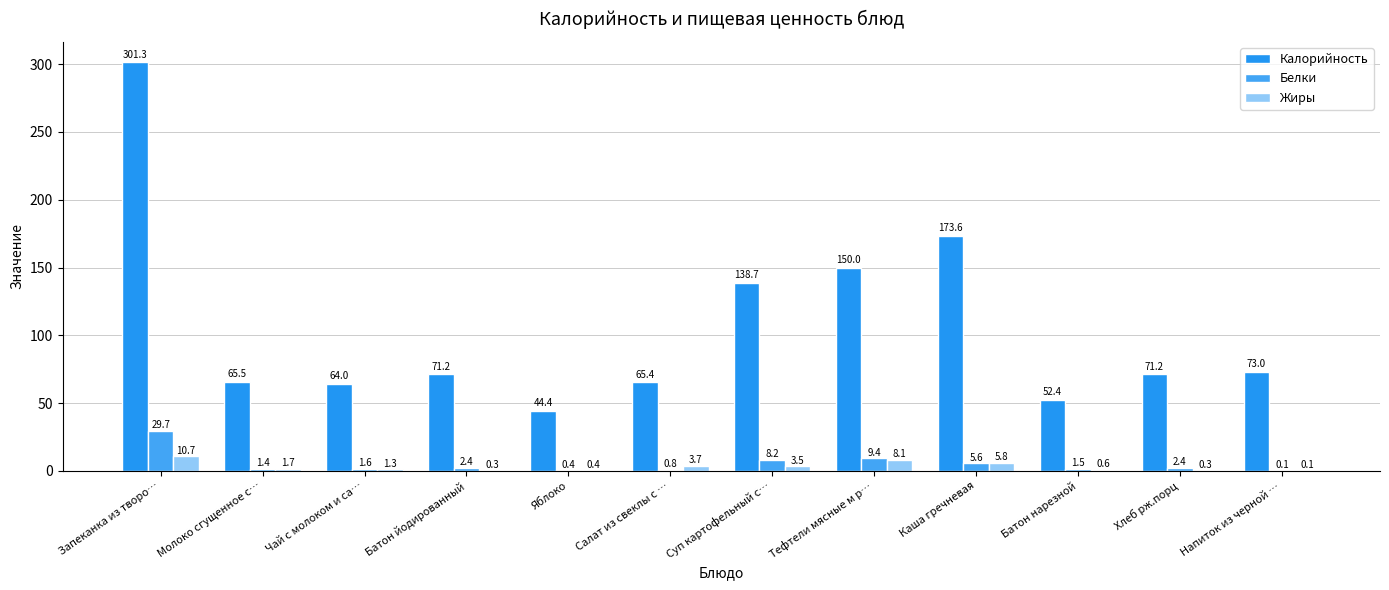

How many groups of bars are there?

12